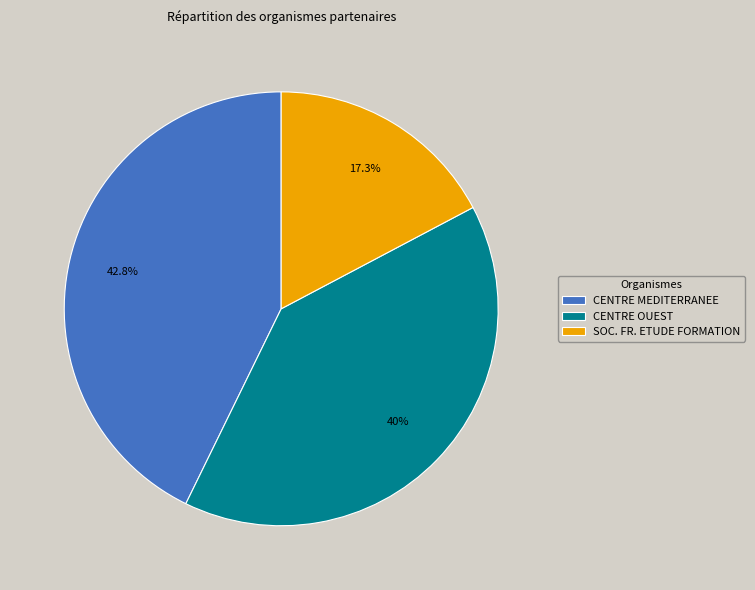

Which slice is the largest?

CENTRE MEDITERRANEE